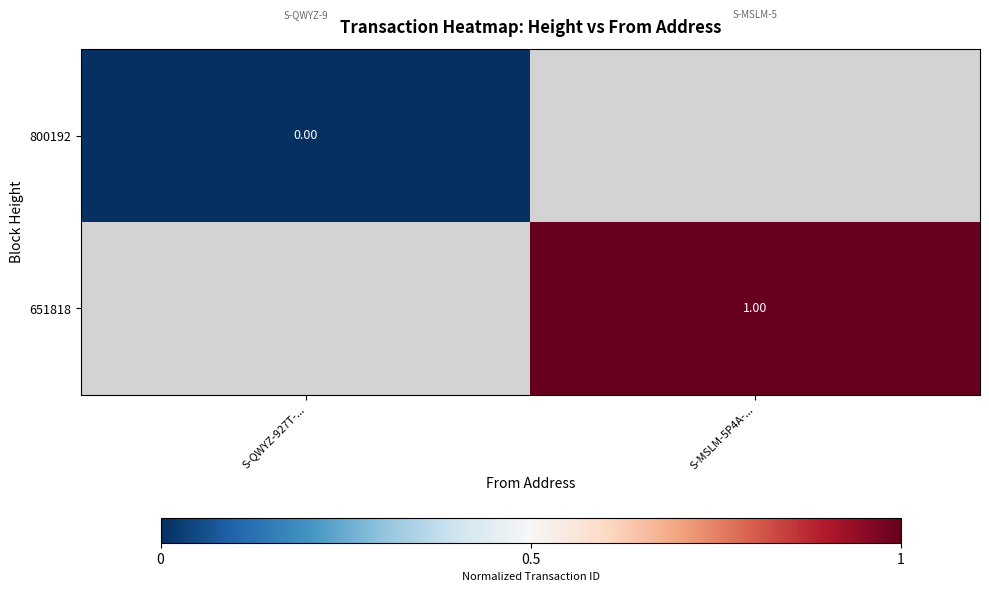

The 800192 series shows 0.0 at S-QWYZ-927T-.... True or false?

True